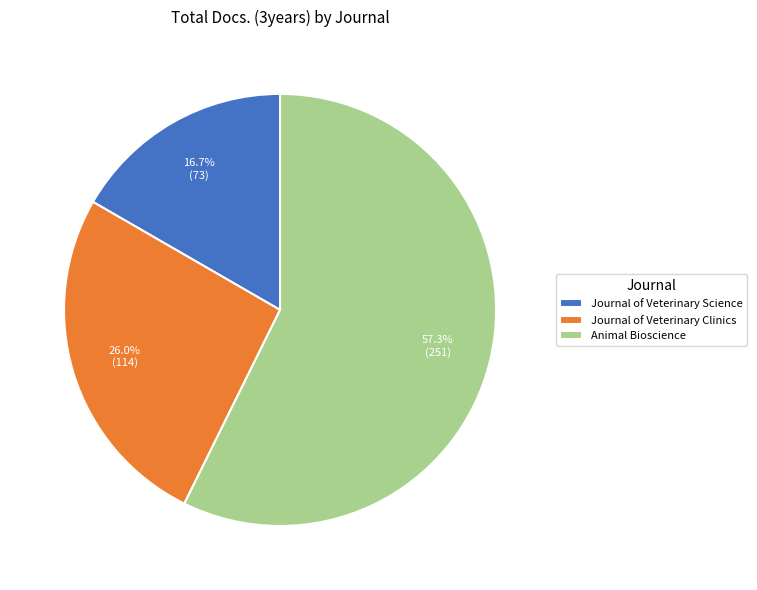

The Journal of Veterinary Clinics slice represents 32% of the pie. True or false?

False